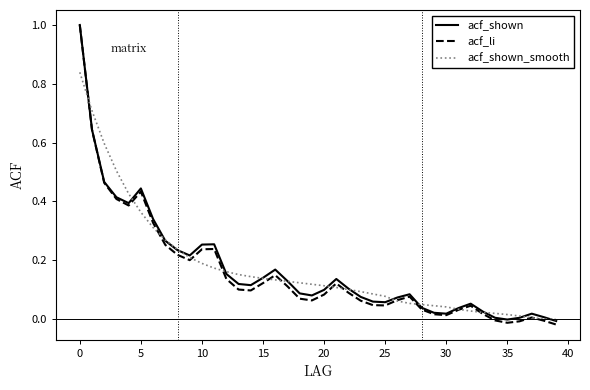

What are all the series names shown in the legend?

acf_shown, acf_li, acf_shown_smooth